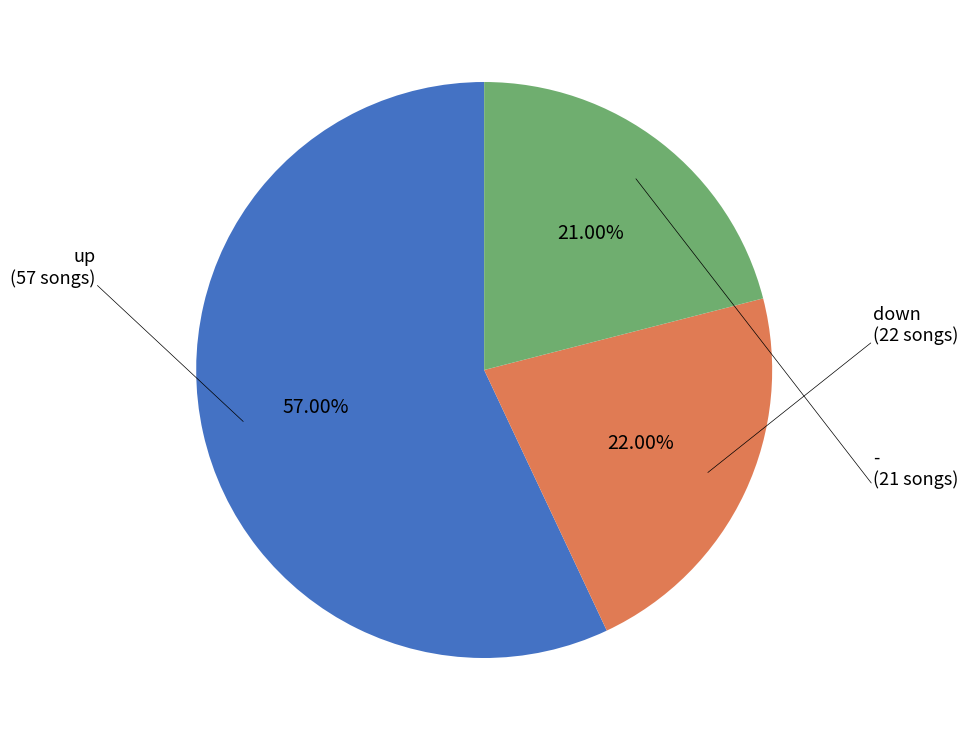

Is there a majority slice in this chart?

Yes